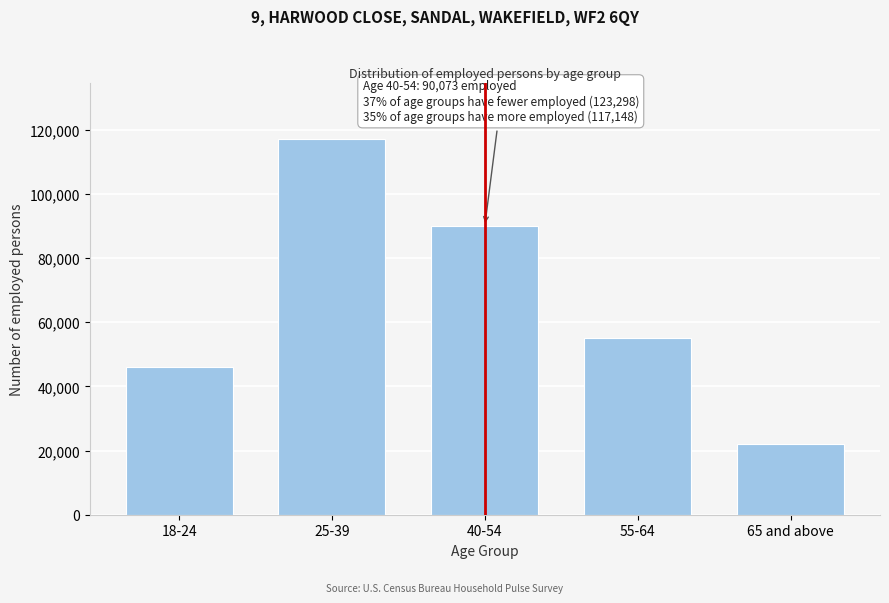

Reading left to right, what are all the values shown in this chart?

46195	117148	90073	55049	22054